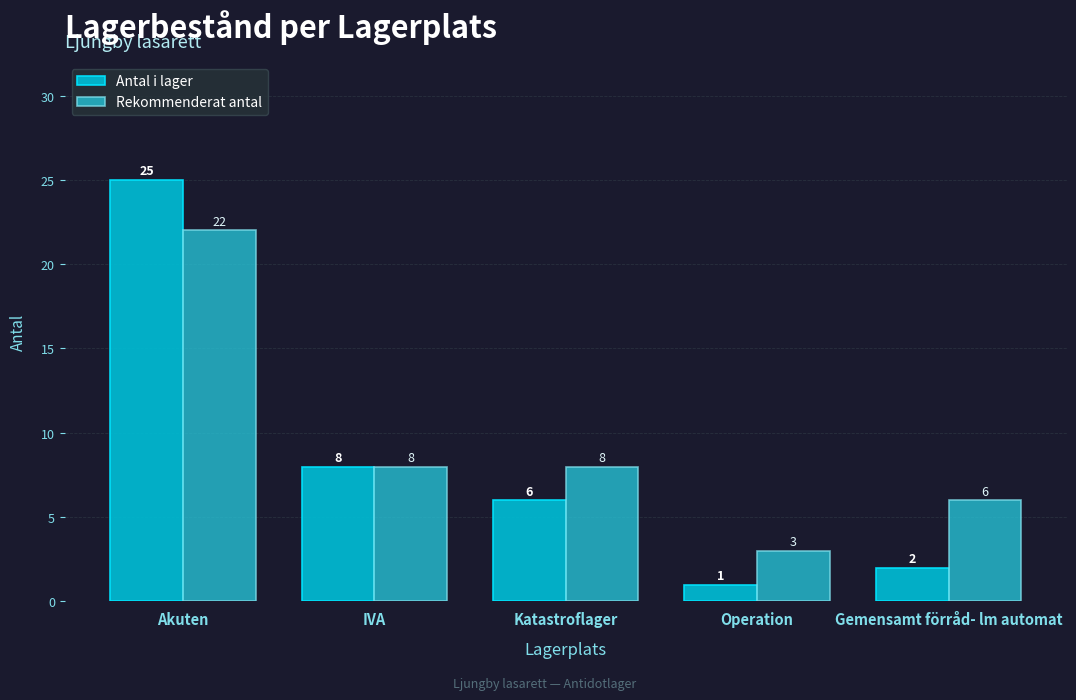

Reading right to left, list all the values displayed in this chart.

Antal i lager: 2	1	6	8	25
Rekommenderat antal: 6	3	8	8	22